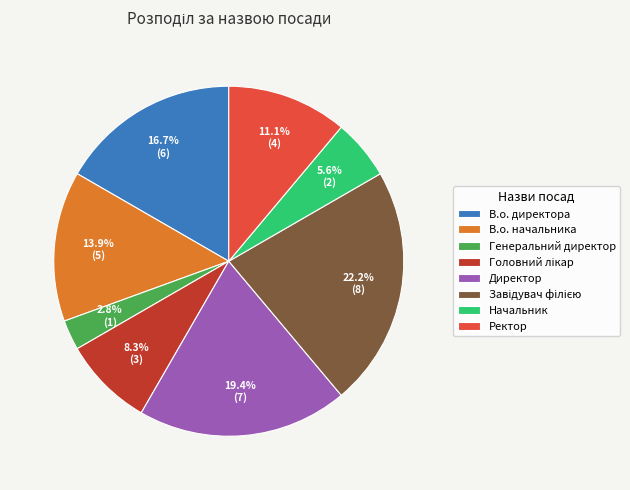

How many slices are in this pie chart?

8